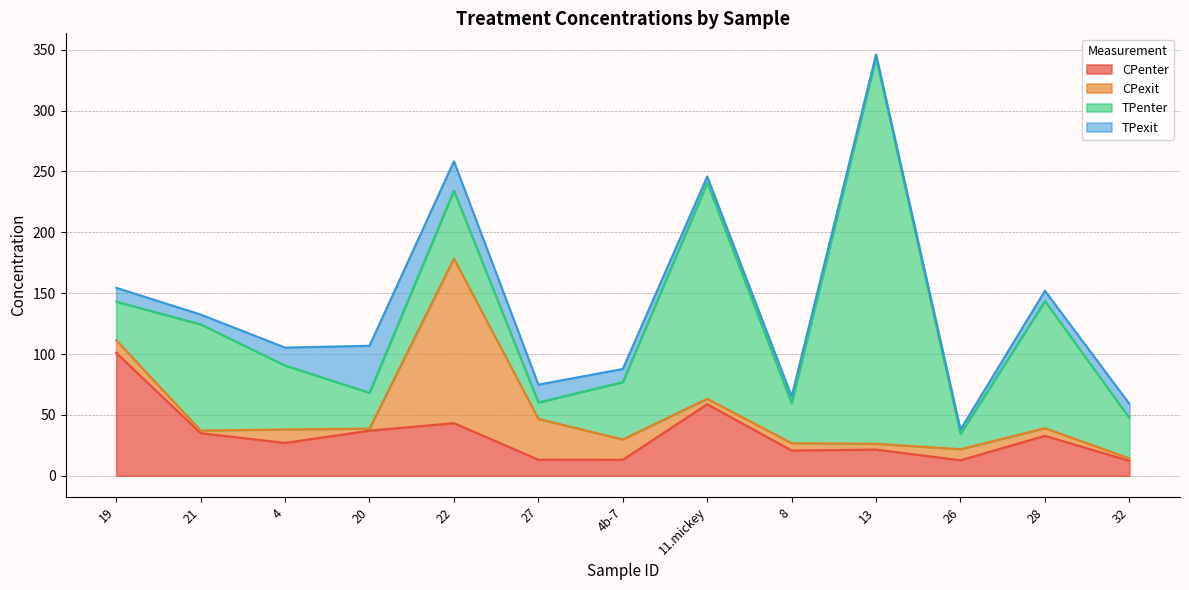

Reading left to right, list all the values displayed in this chart.

CPenter: 101.0	35.0	27.0	37.0	43.2	13.2	13.1	58.8	20.7	21.5	12.7	32.8	12.3
CPexit: 10.4	2.2	11.1	1.7	135.2	33.5	16.7	4.5	6.0	4.8	9.1	6.3	2.1
TPenter: 31.6	87.2	52.5	29.5	55.8	13.5	47.1	177.4	32.9	317.2	12.6	104.4	33.1
TPexit: 11.4	8.1	14.7	38.6	24.1	14.6	10.8	5.1	5.5	2.7	3.5	8.4	11.7